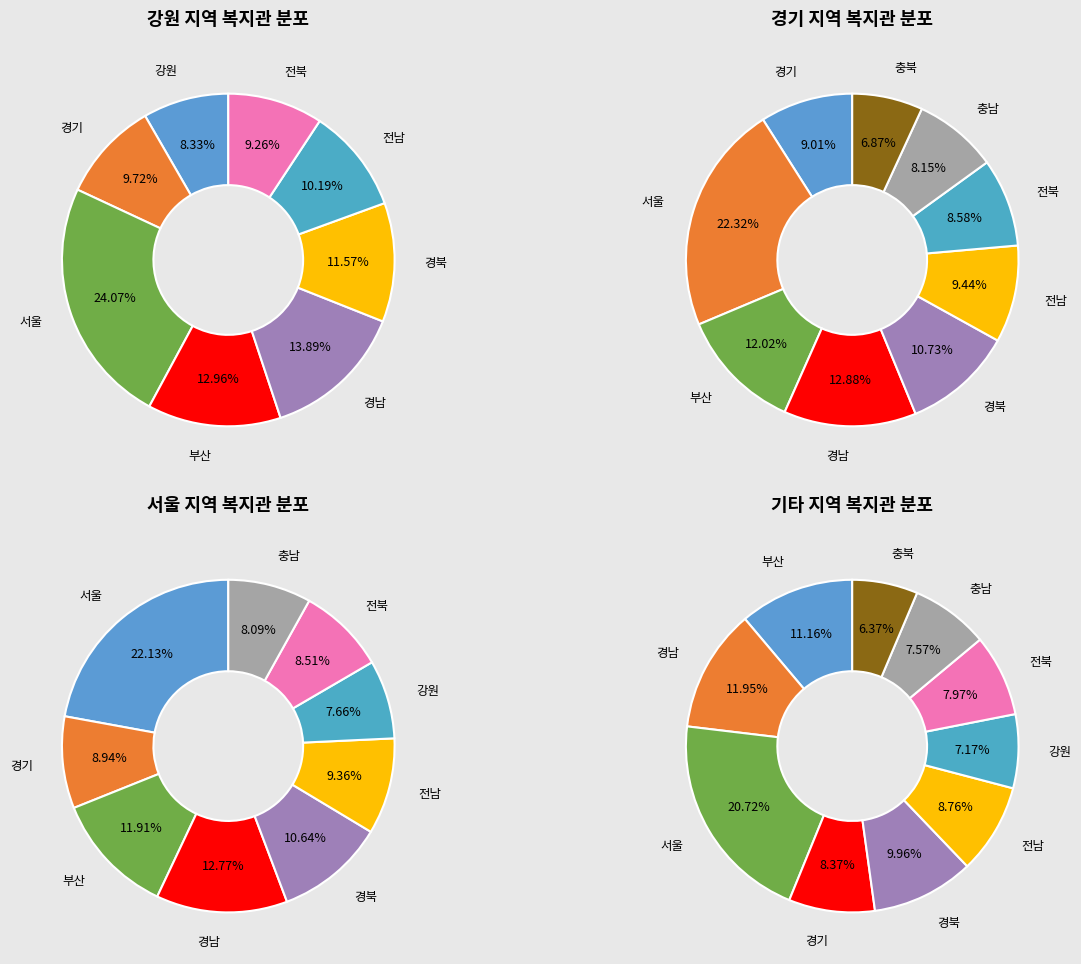

Combined, do 7 and 2 account for over 50%?

No